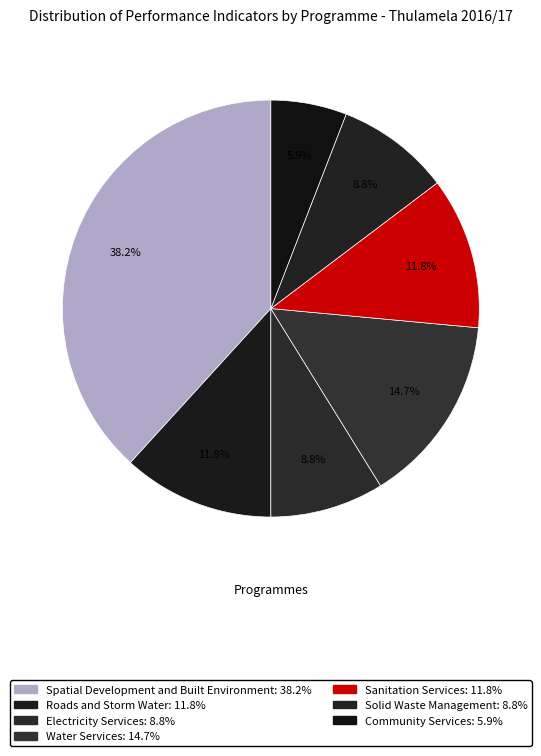

Is Spatial Development and Built Environment the majority of the pie?

No